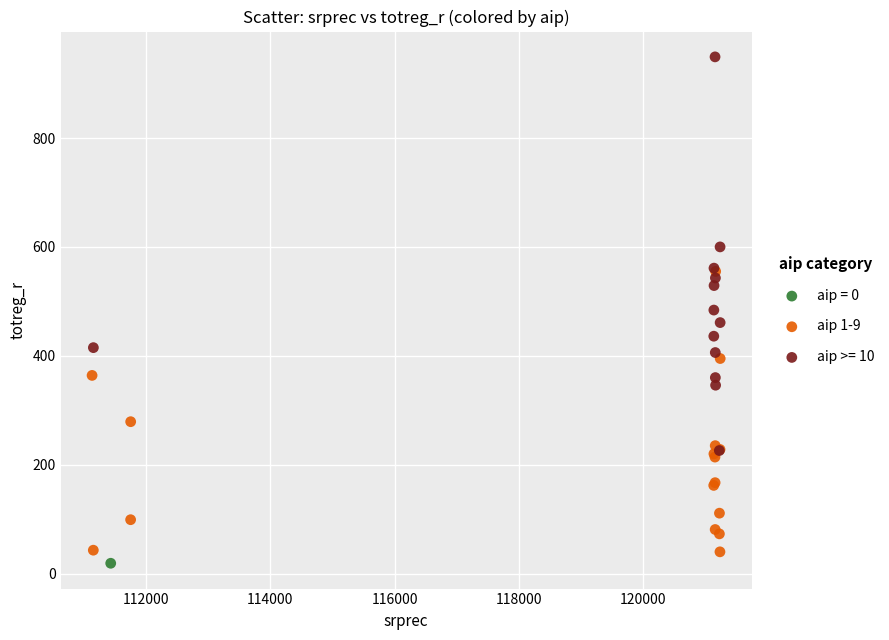

What are all the series names shown in the legend?

aip = 0, aip 1-9, aip >= 10